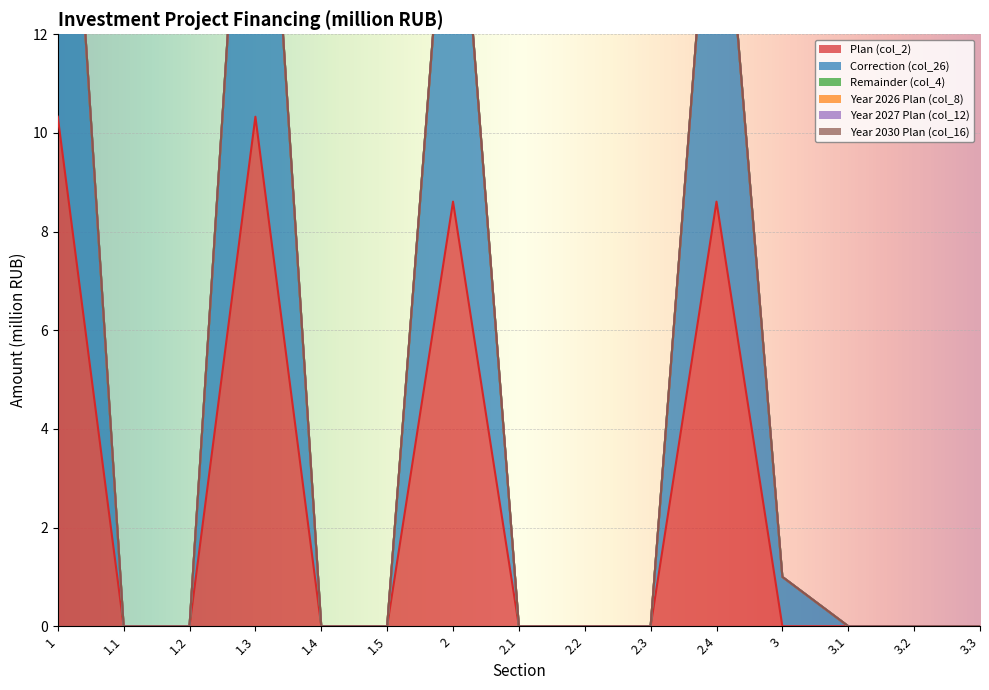

Does the chart display data point markers on the line(s)?

No